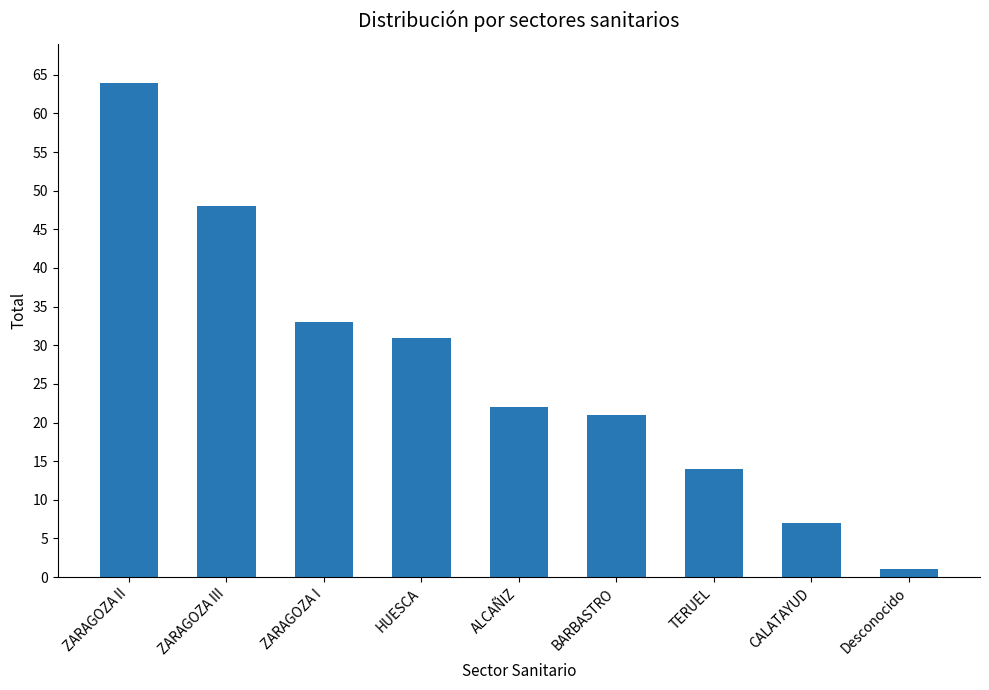

True or false: the data shows 77 at ZARAGOZA III.

False